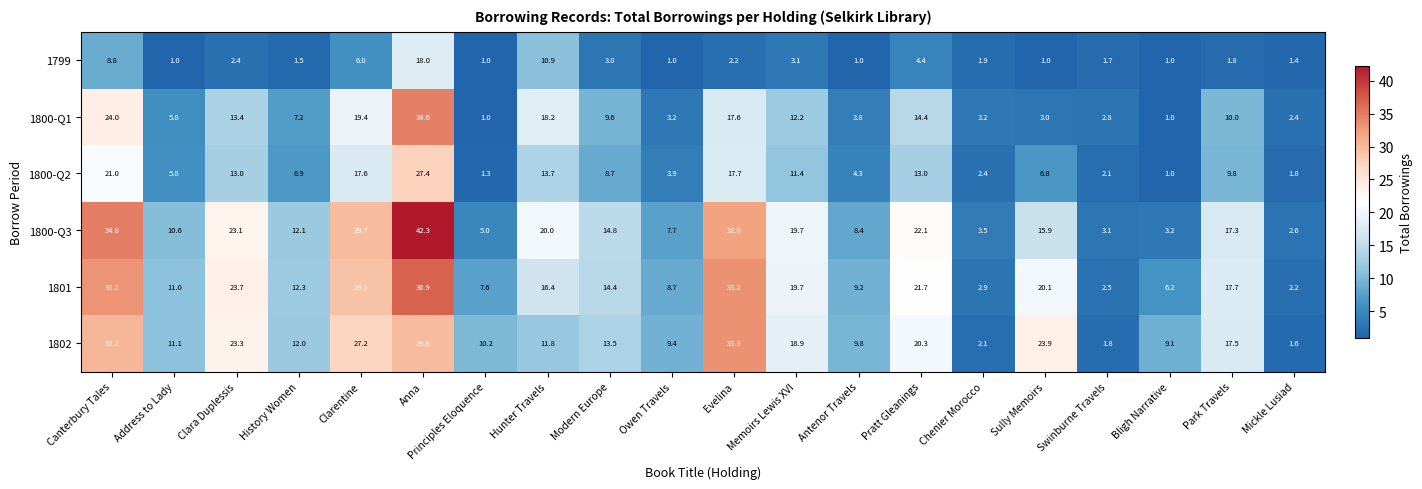

The value of 1802 at Swinburne Travels is 1.8. True or false?

True